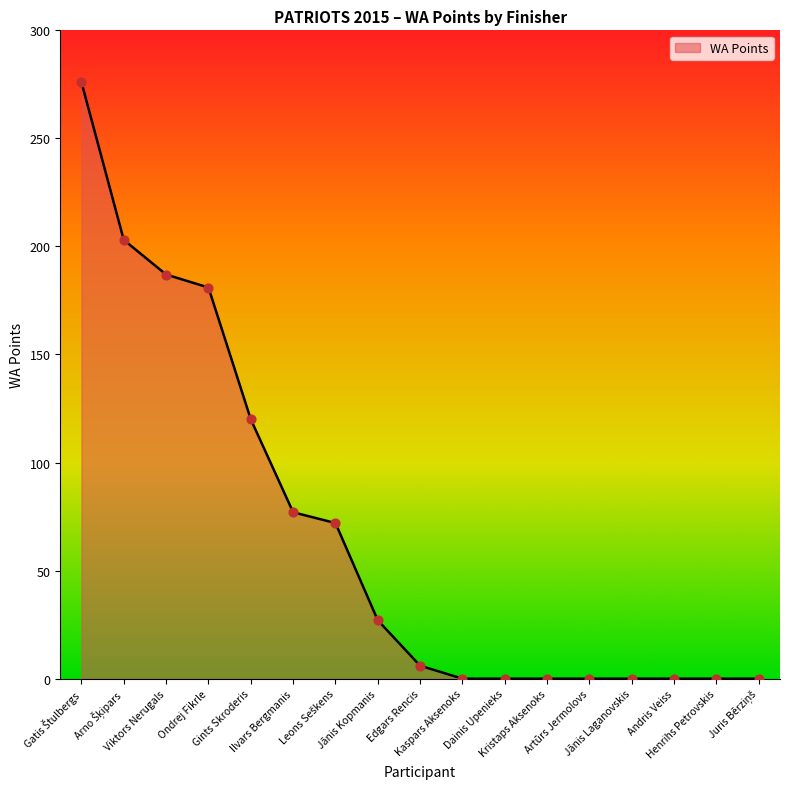

What is the maximum value shown in the chart?

276